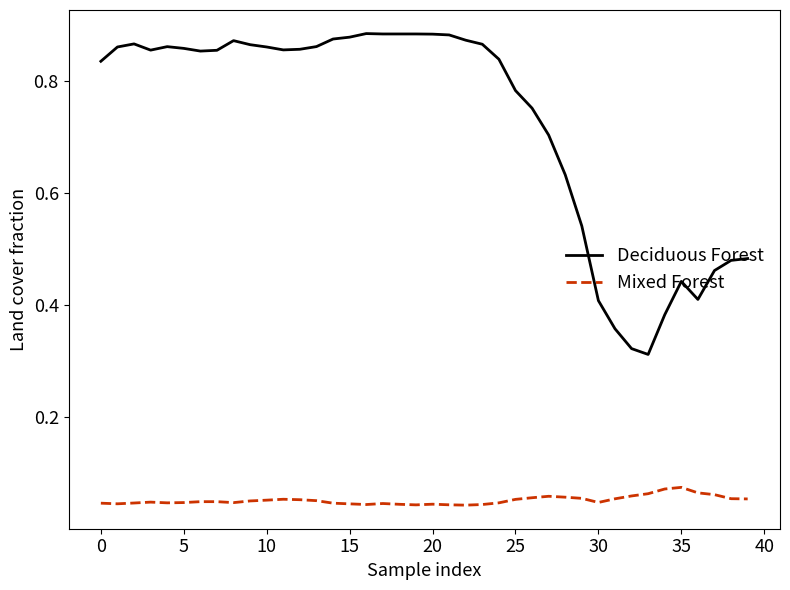

Count the number of categories in the chart.

40